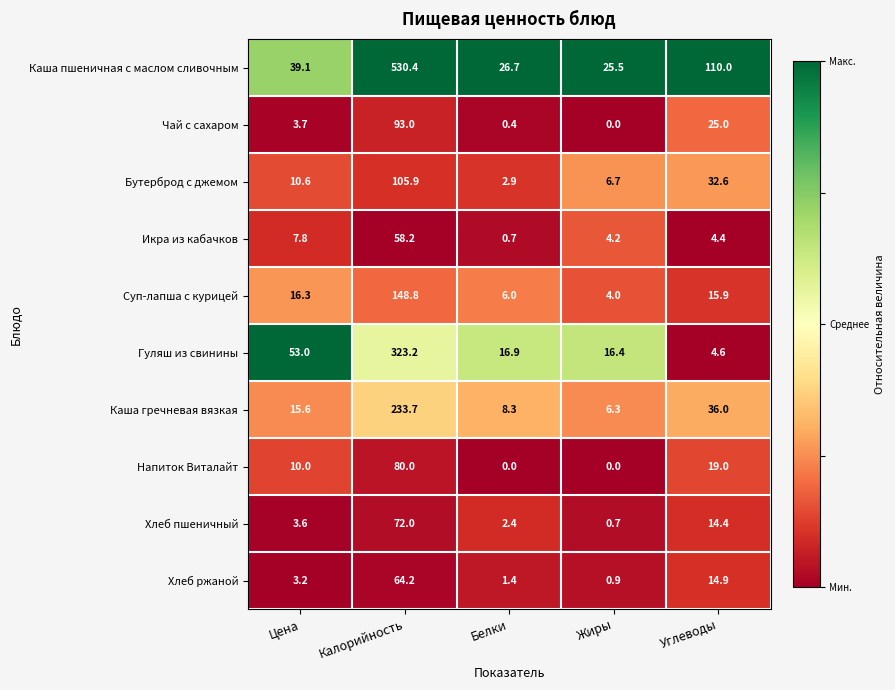

Rank the series by their maximum value, from highest to lowest.

Каша пшеничная с маслом сливочным, Гуляш из свинины, Каша гречневая вязкая, Суп-лапша с курицей, Бутерброд с джемом, Чай с сахаром, Напиток Виталайт, Хлеб пшеничный, Хлеб ржаной, Икра из кабачков